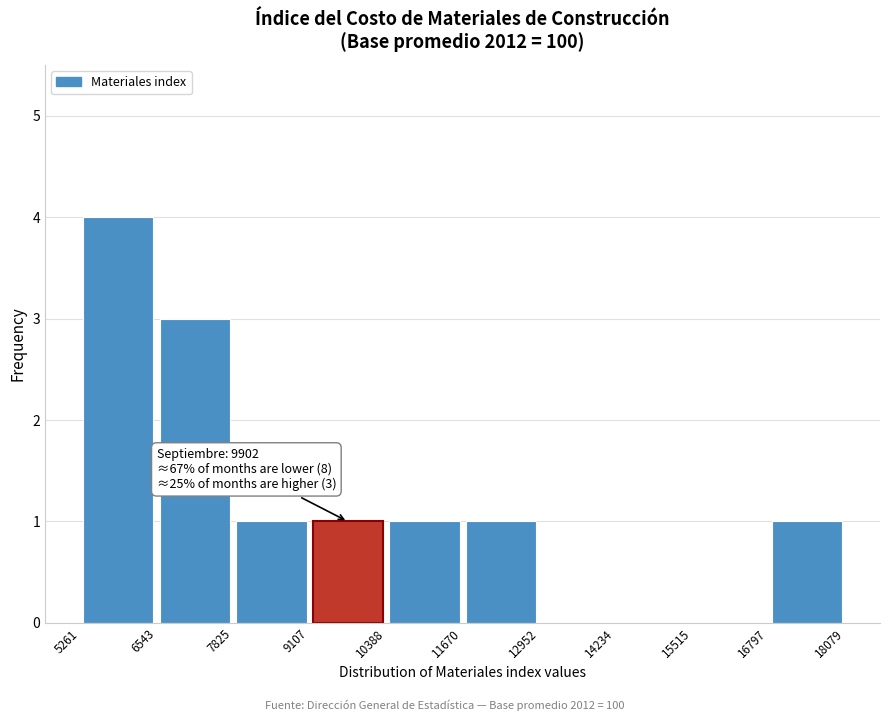

Over which range of the x-axis is the bar tallest?

5261 to 6543